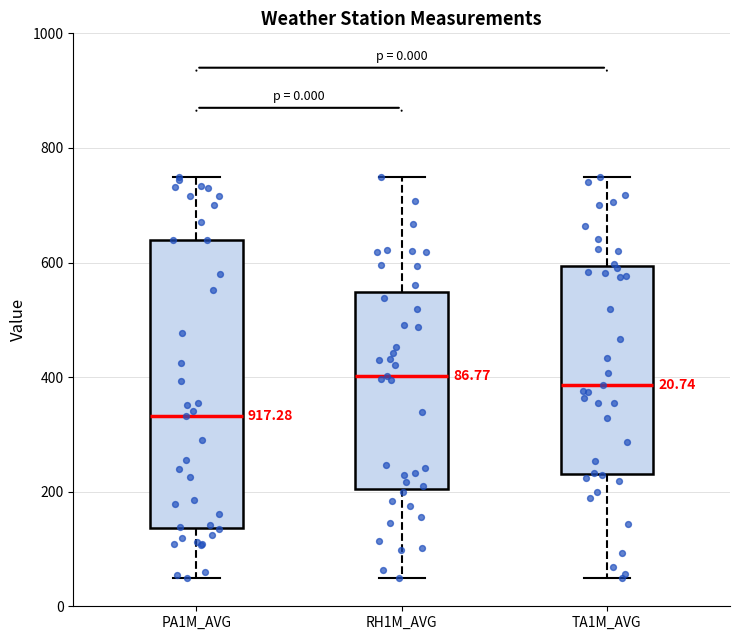

Which box is the tallest, from its lower edge to its upper edge?

PA1M_AVG